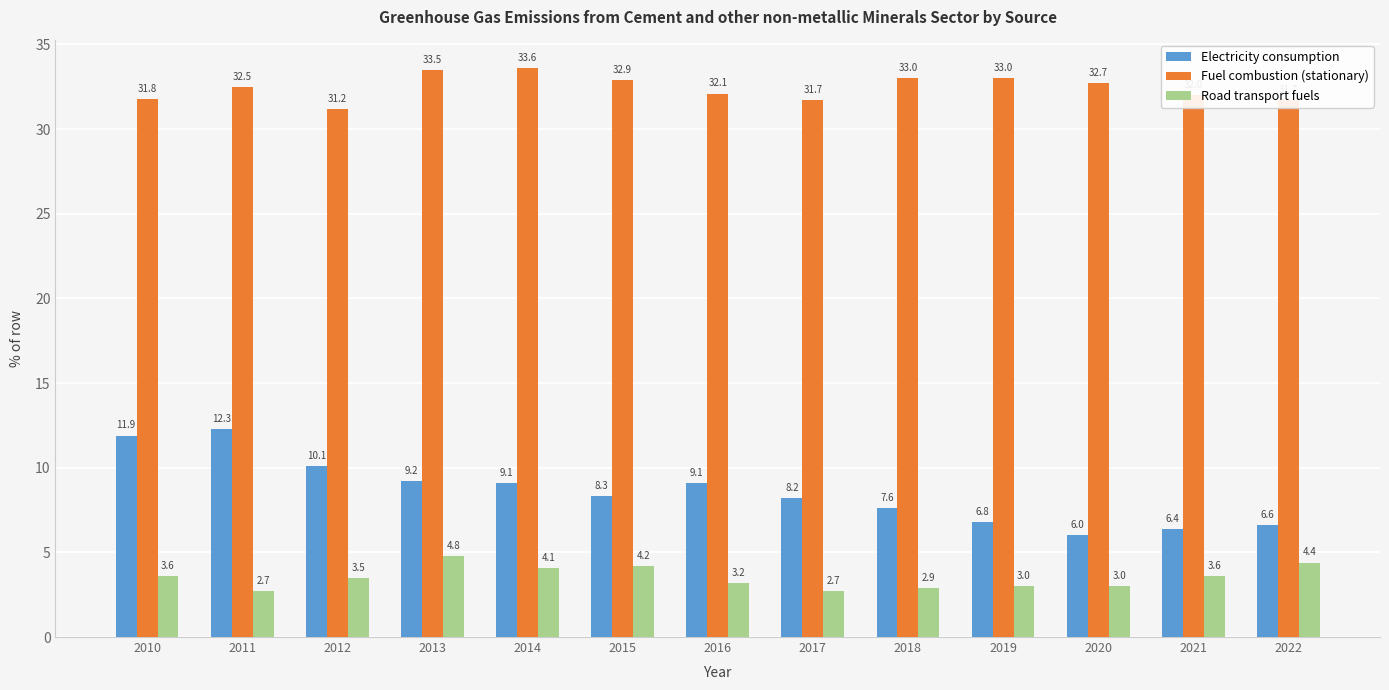

What is the total value across all series at 2019?

42.8